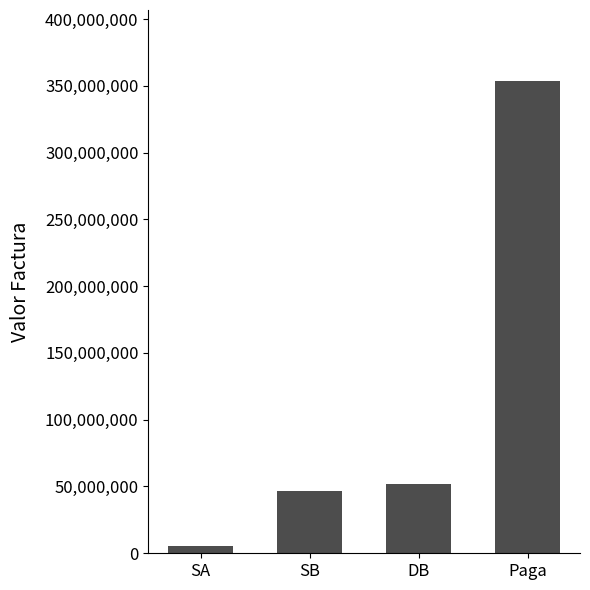

How many bars are there in total?

4